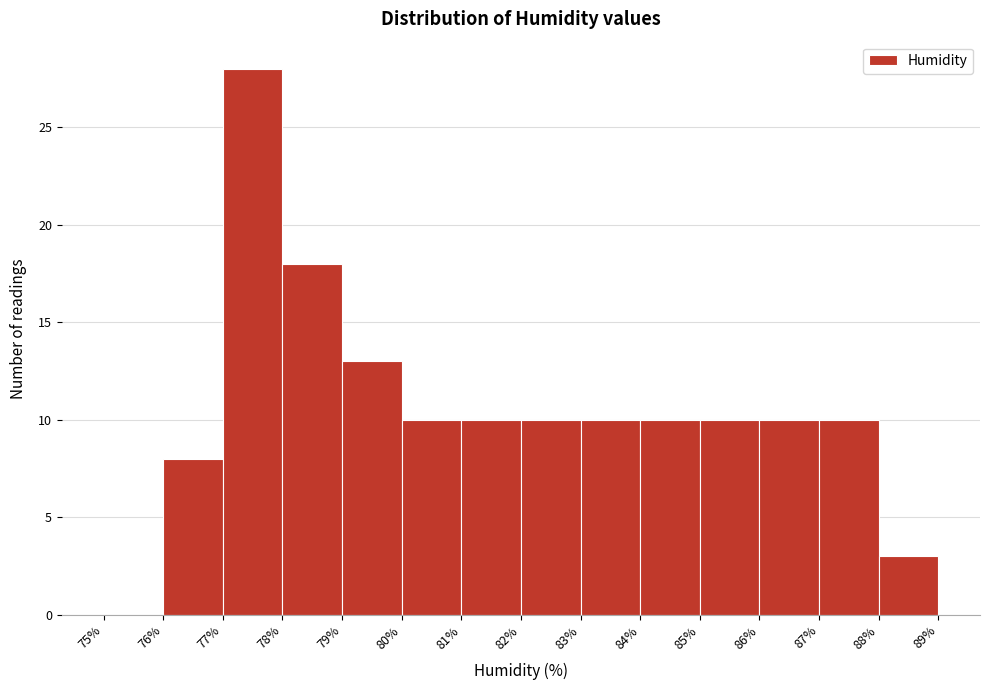

Reading left to right, transcribe this chart: for each bar, give the range it covers on the x-axis and its height. The values are not printed on the chart, so give them approximately, as read against the axis.

75% to 76%: 0
76% to 77%: 8
77% to 78%: 28
78% to 79%: 18
79% to 80%: 13
80% to 81%: 10
81% to 82%: 10
82% to 83%: 10
83% to 84%: 10
84% to 85%: 10
85% to 86%: 10
86% to 87%: 10
87% to 88%: 10
88% to 89%: 3